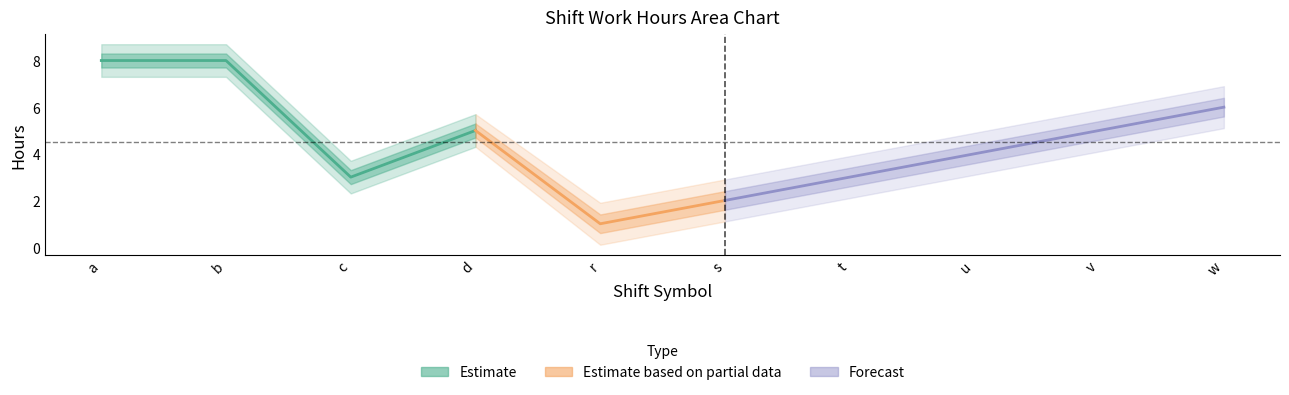

Where is the data nearest to the value 4?

7